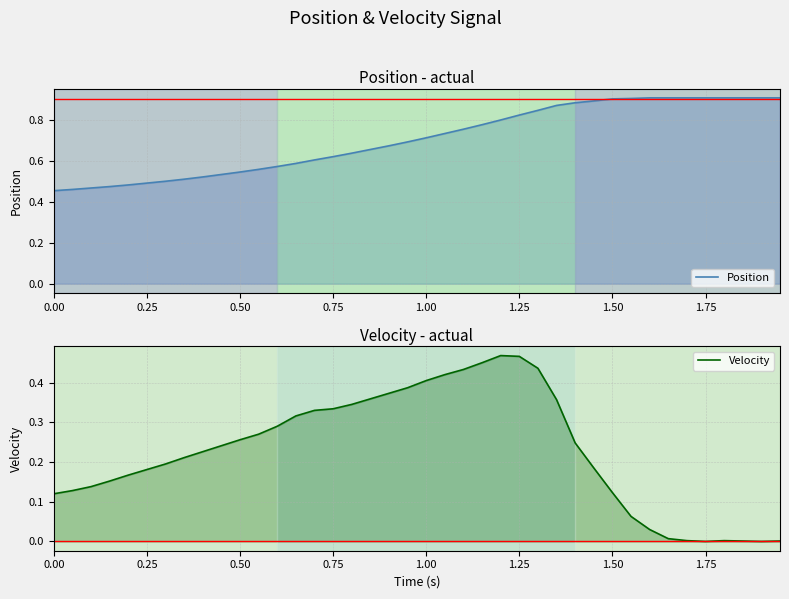

In Velocity, how many points are higher than both neighbors (excluding endpoints)?

2